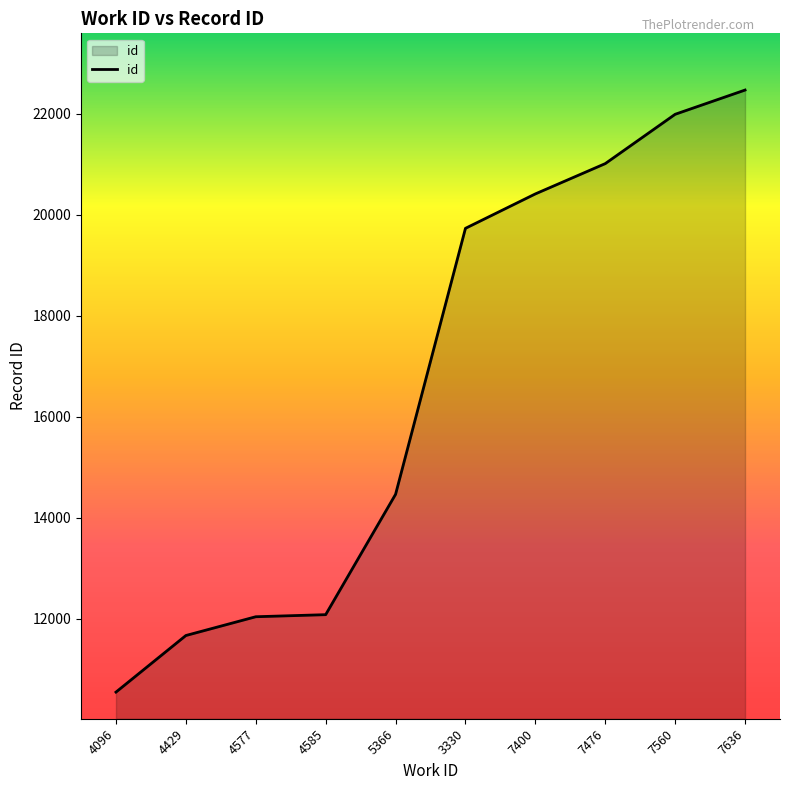

What value does the data have at 4577?

12040